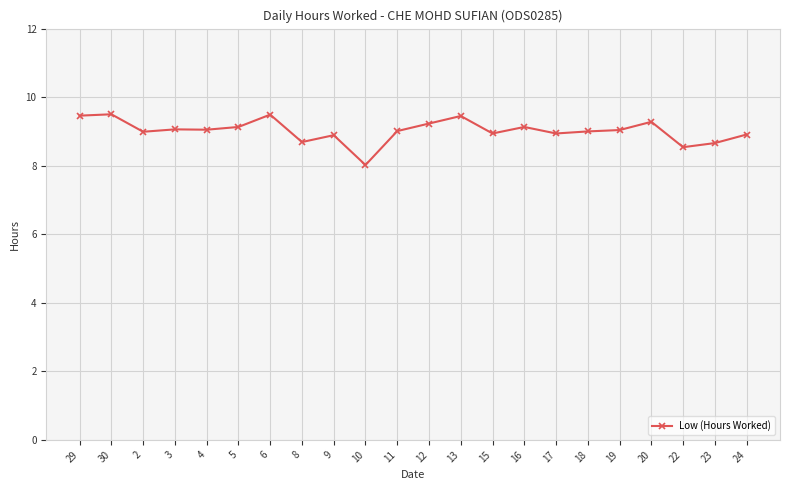

What is the ratio of the value at 17 to the value at 22?

1.0